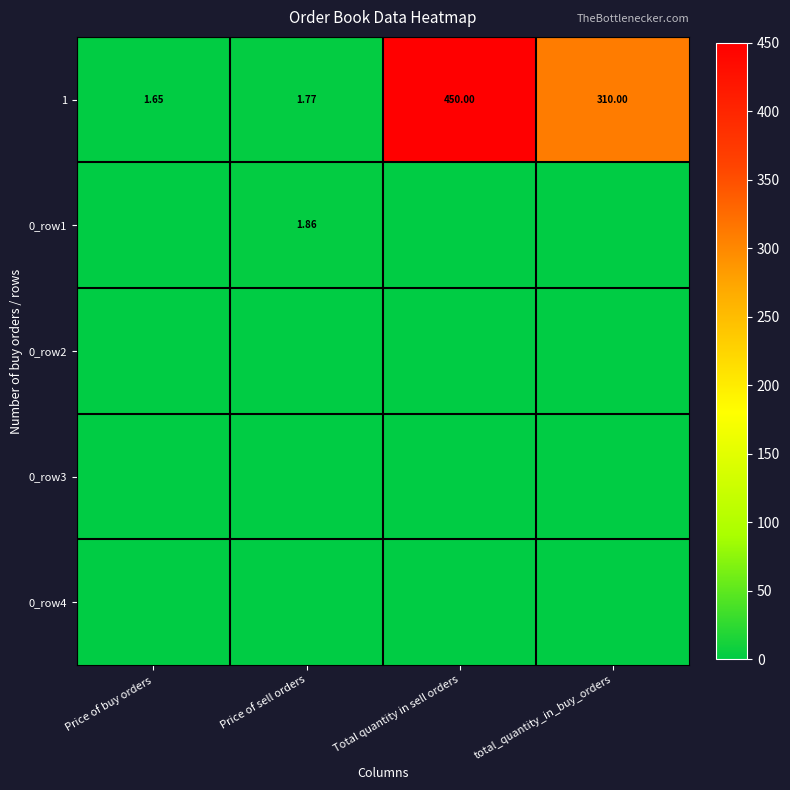

What is the total value across all series at total_quantity_in_buy_orders?

310.0